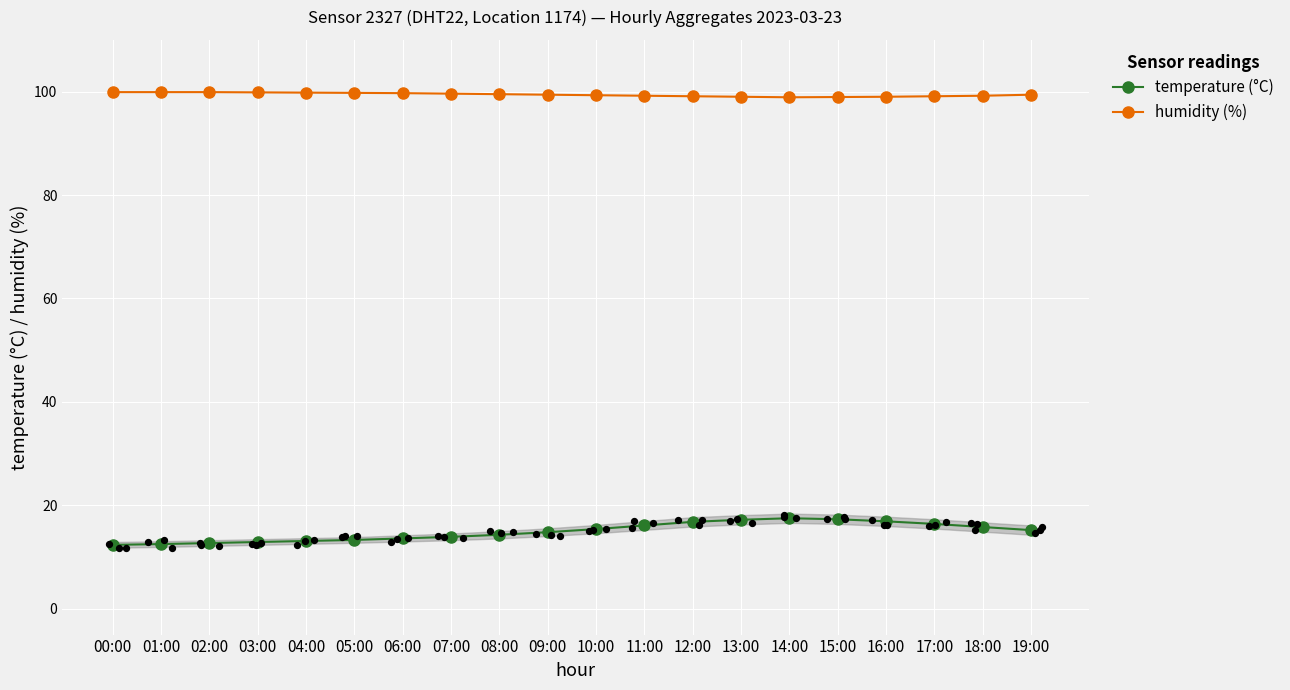

At which category is the sum across all series the highest?

14:00